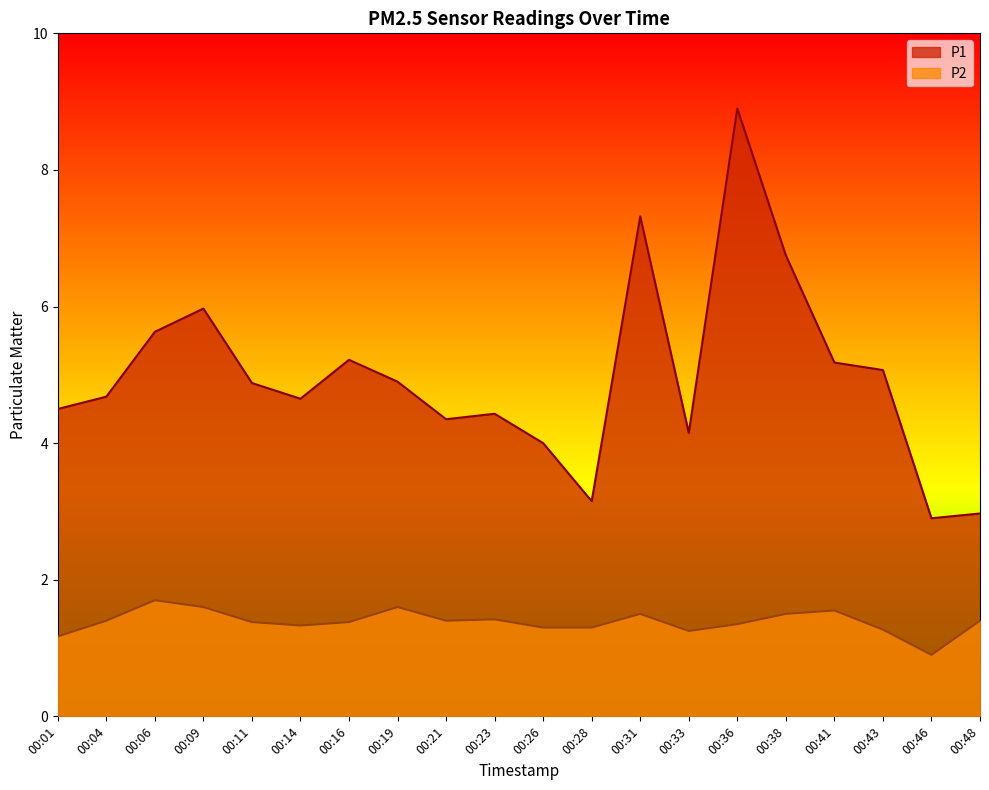

The P1 series shows 4.0 at 00:26. True or false?

True